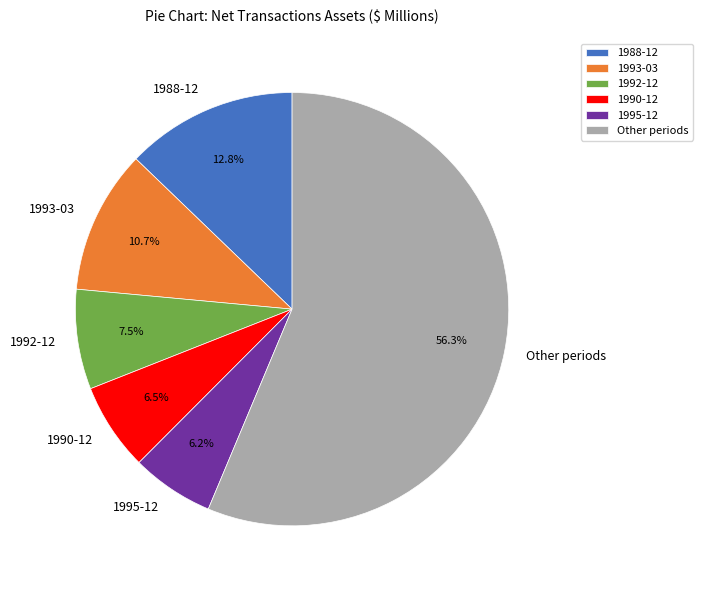

Count the number of slices in the pie.

6